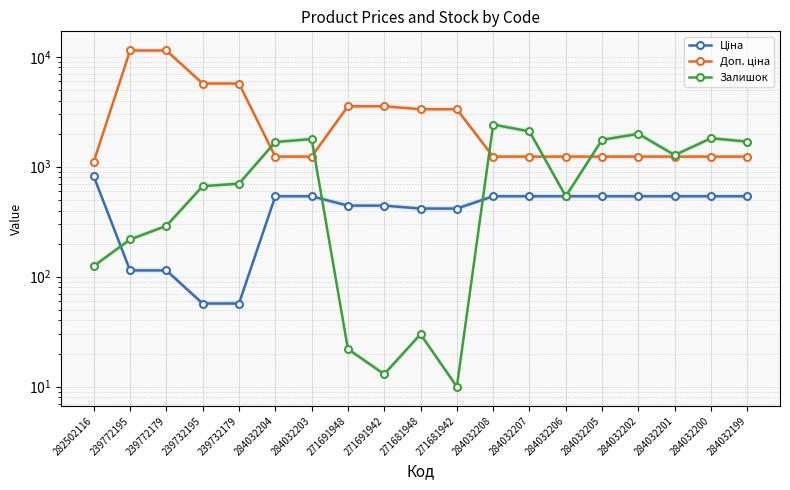

Which has a higher value, 284032199 or 239732179?

284032199